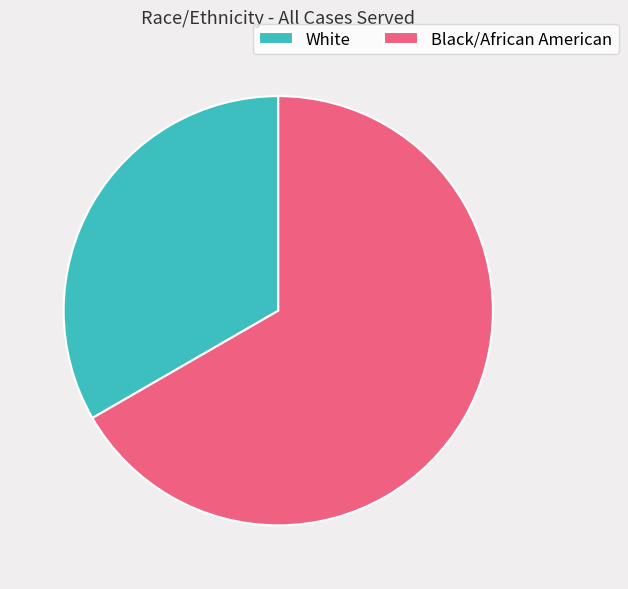

Is there a majority slice in this chart?

Yes